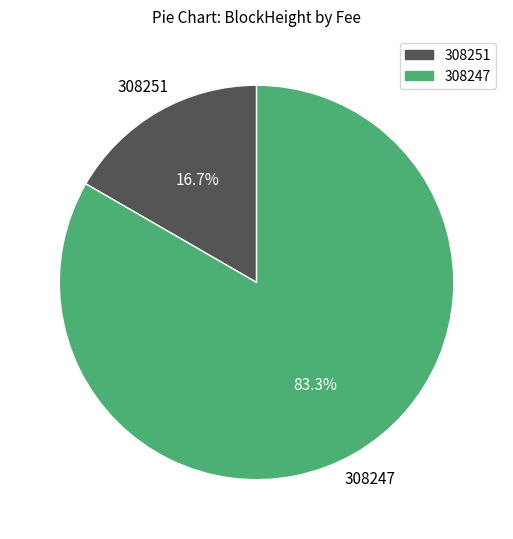

True or false: 308251 accounts for 11% of the total.

False